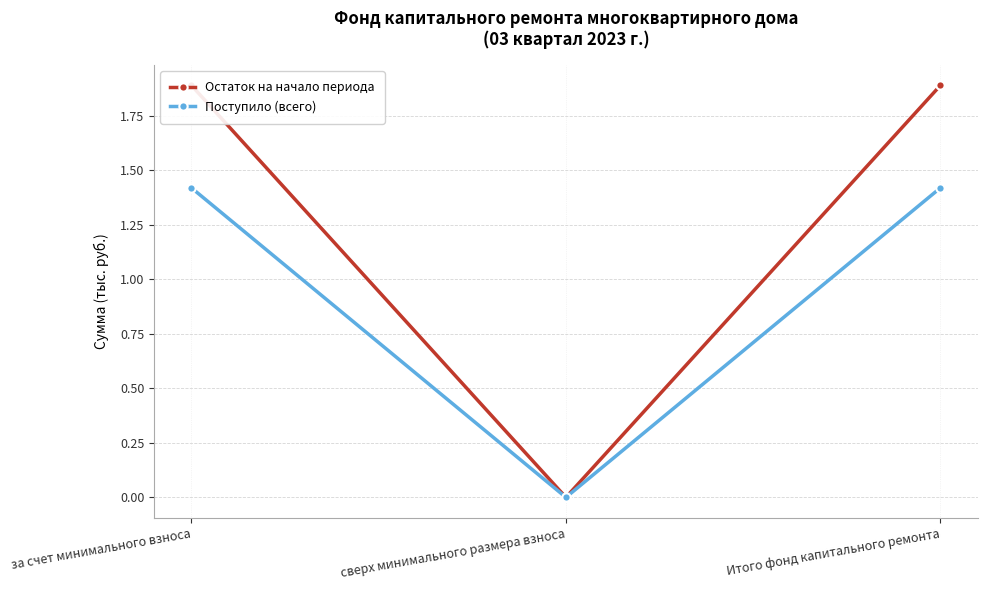

How many positive values does the Остаток на начало периода series have?

2